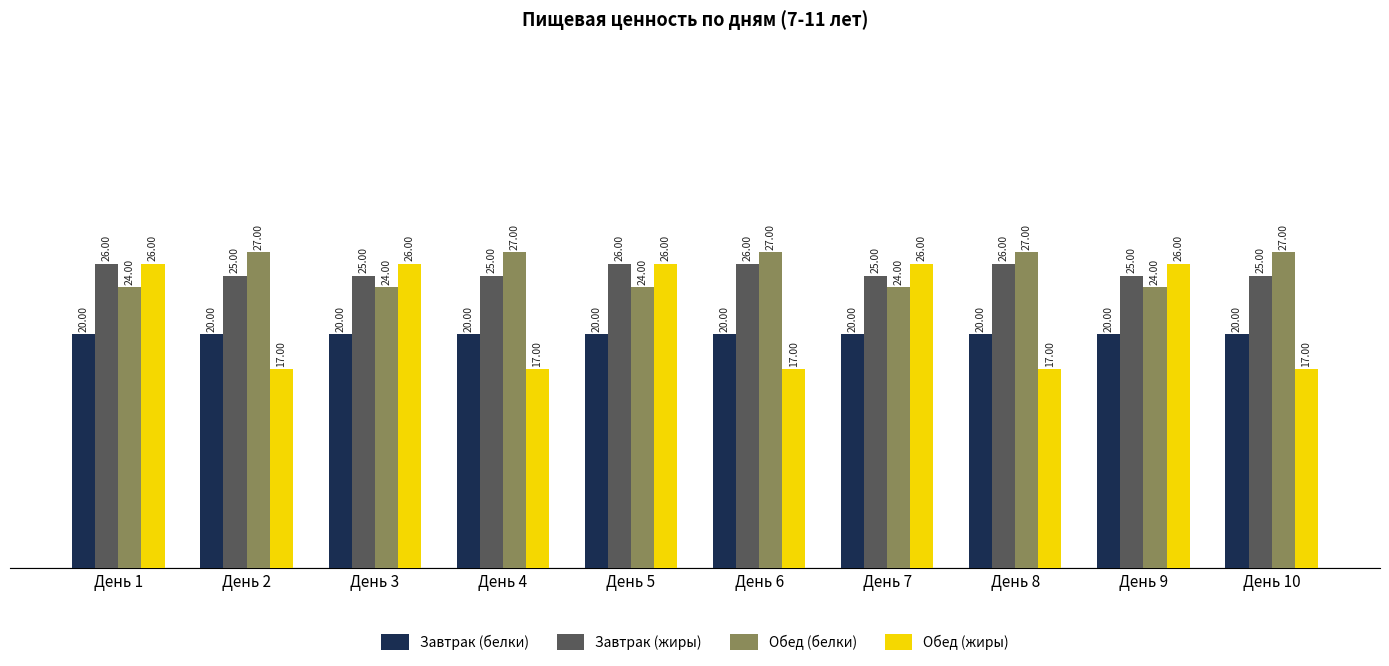

Which series has the largest total across all categories?

Обед (белки)